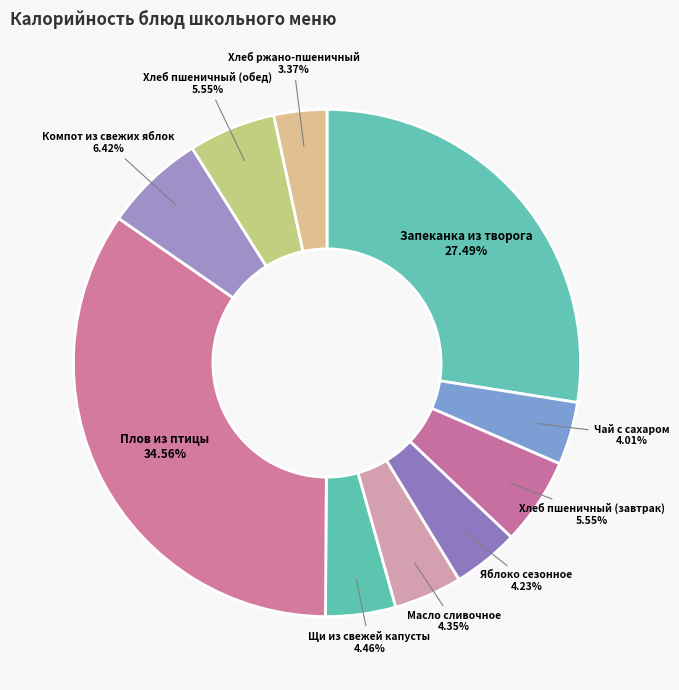

What portion of the pie excludes Чай с сахаром?

96.0%